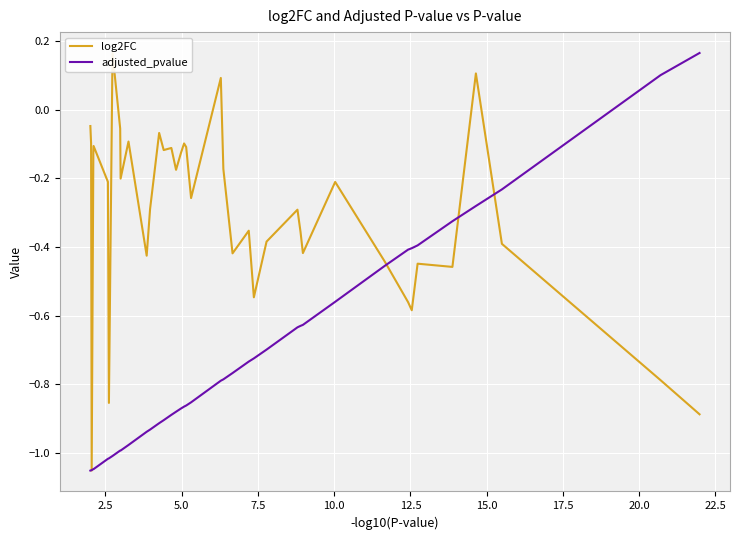

Reading left to right, extract all data points from this chart.

log2FC: -0.0	-0.1	-1.1	-0.1	-0.1	-0.2	-0.9	0.2	-0.1	-0.2	-0.1	-0.4	-0.3	-0.1	-0.1	-0.1	-0.2	-0.1	-0.1	-0.1	-0.3	0.1	-0.2	-0.4	-0.4	-0.5	-0.4	-0.3	-0.4	-0.4	-0.2	-0.4	-0.6	-0.6	-0.4	-0.5	0.1	-0.4	-0.8	-0.9
adjusted_pvalue: -1.1	-1.1	-1.0	-1.0	-1.0	-1.0	-1.0	-1.0	-1.0	-1.0	-1.0	-0.9	-0.9	-0.9	-0.9	-0.9	-0.9	-0.9	-0.9	-0.9	-0.9	-0.8	-0.8	-0.8	-0.7	-0.7	-0.7	-0.6	-0.6	-0.6	-0.6	-0.5	-0.4	-0.4	-0.4	-0.3	-0.3	-0.2	0.1	0.2